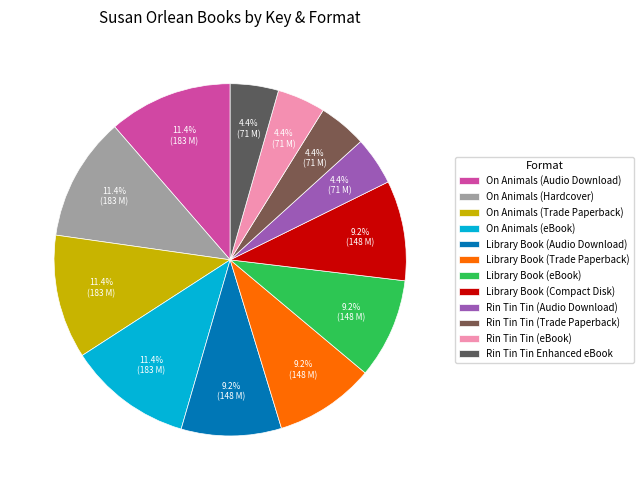

Does On Animals (Trade Paperback) represent more than half of the total?

No